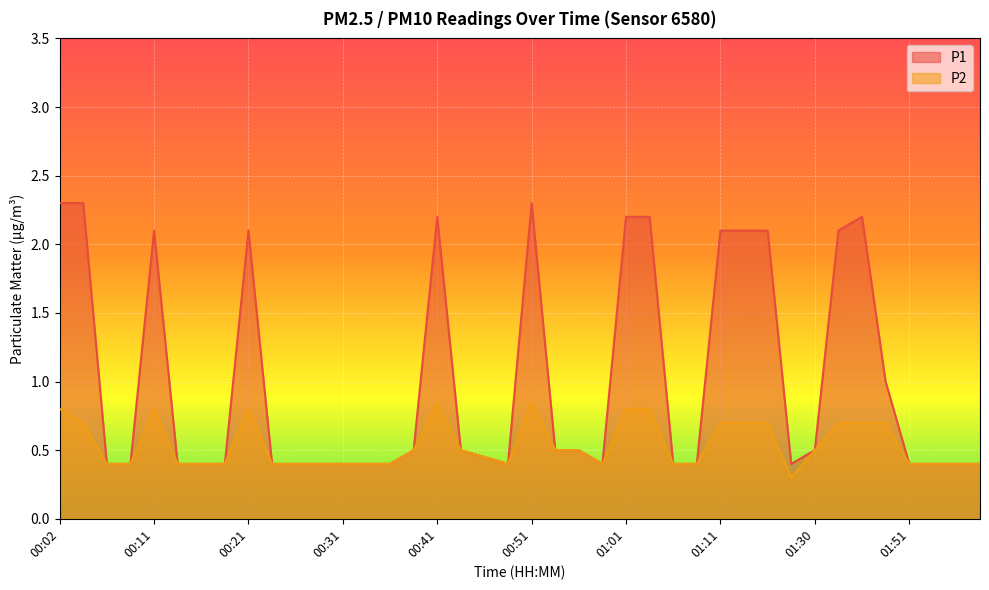

Reading right to left, list all the values displayed in this chart.

P1: 02:03=0.4	01:56=0.4	01:53=0.4	01:51=0.4	01:48=1.0	01:46=2.2	01:43=2.1	01:30=0.5	01:27=0.4	01:19=2.1	01:13=2.1	01:11=2.1	01:08=0.4	01:06=0.4	01:04=2.2	01:01=2.2	00:59=0.4	00:56=0.5	00:54=0.5	00:51=2.3	00:48=0.4	00:46=0.5	00:43=0.5	00:41=2.2	00:38=0.5	00:36=0.4	00:33=0.4	00:31=0.4	00:28=0.4	00:26=0.4	00:24=0.4	00:21=2.1	00:19=0.4	00:16=0.4	00:14=0.4	00:11=2.1	00:09=0.4	00:07=0.4	00:04=2.3	00:02=2.3
P2: 02:03=0.4	01:56=0.4	01:53=0.4	01:51=0.4	01:48=0.7	01:46=0.7	01:43=0.7	01:30=0.5	01:27=0.3	01:19=0.7	01:13=0.7	01:11=0.7	01:08=0.4	01:06=0.4	01:04=0.8	01:01=0.8	00:59=0.4	00:56=0.5	00:54=0.5	00:51=0.8	00:48=0.4	00:46=0.5	00:43=0.5	00:41=0.8	00:38=0.5	00:36=0.4	00:33=0.4	00:31=0.4	00:28=0.4	00:26=0.4	00:24=0.4	00:21=0.8	00:19=0.4	00:16=0.4	00:14=0.4	00:11=0.8	00:09=0.4	00:07=0.4	00:04=0.7	00:02=0.8